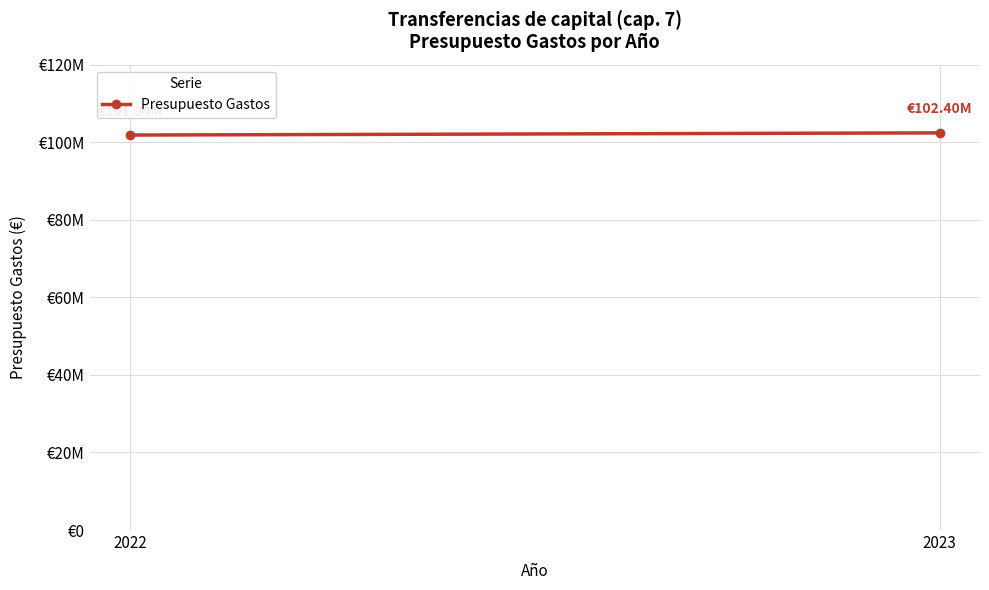

What is the difference between the values at 2022 and 2023?

558750